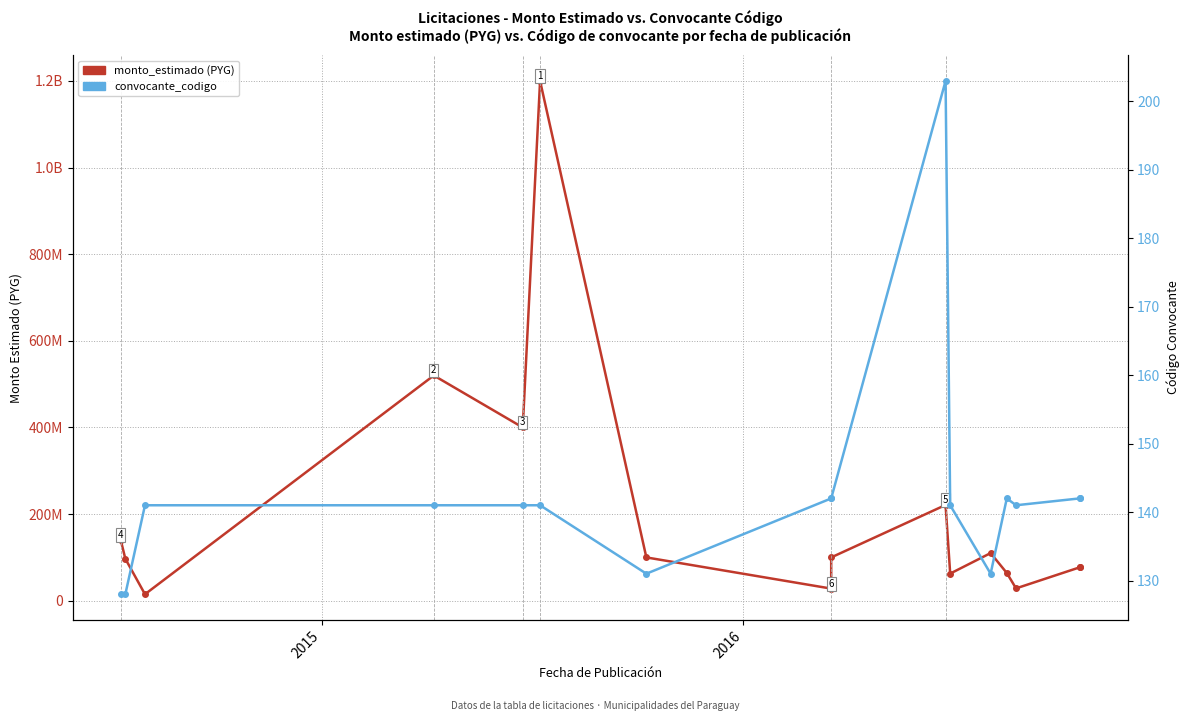

Reading right to left, transcribe all the data shown in this chart.

monto_estimado: 78000000.0	77000000.0	28500000.0	64080000.0	110000000.0	62675000.0	221049650.0	100000000.0	28000000.0	100000000.0	1200000000.0	400000000.0	519999444.7	15000000.0	96837160.0	140300000.0
convocante_codigo: 142.0	142.0	141.0	142.0	131.0	141.0	203.0	142.0	142.0	131.0	141.0	141.0	141.0	141.0	128.0	128.0